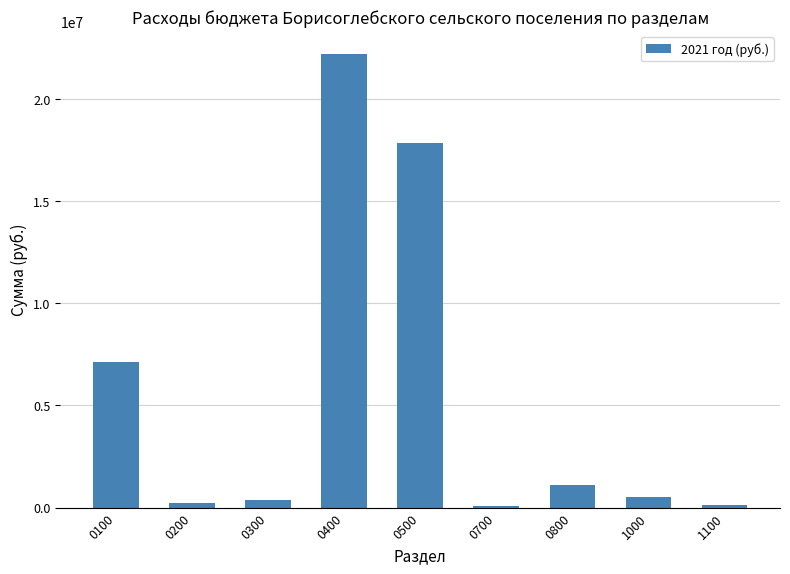

The chart shows a value of 22212913.7 at 0400. True or false?

True